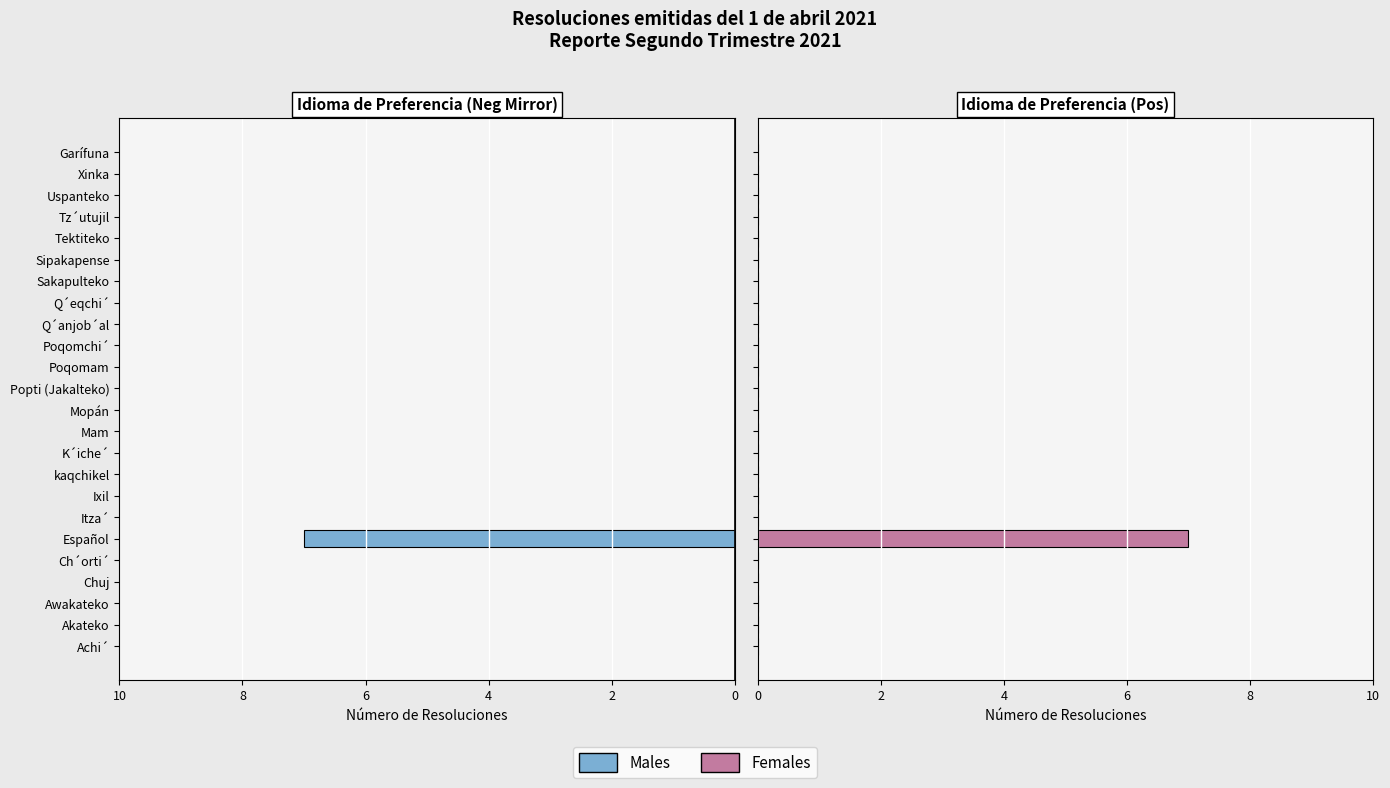

How many bars are there in each group?

2